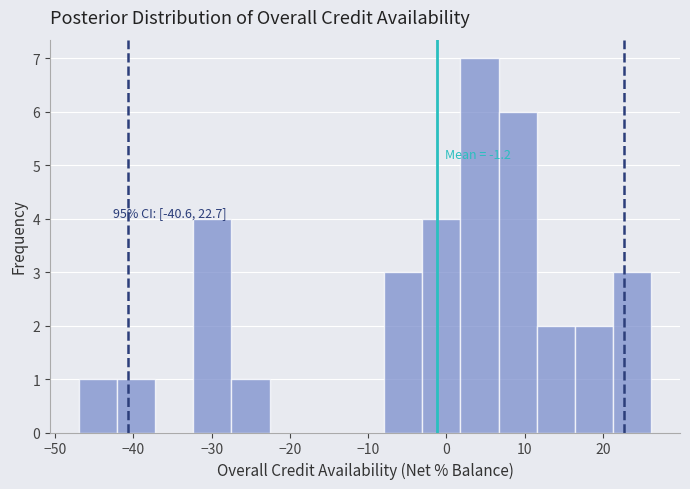

Over which range of the x-axis is the bar tallest?

2 to 7